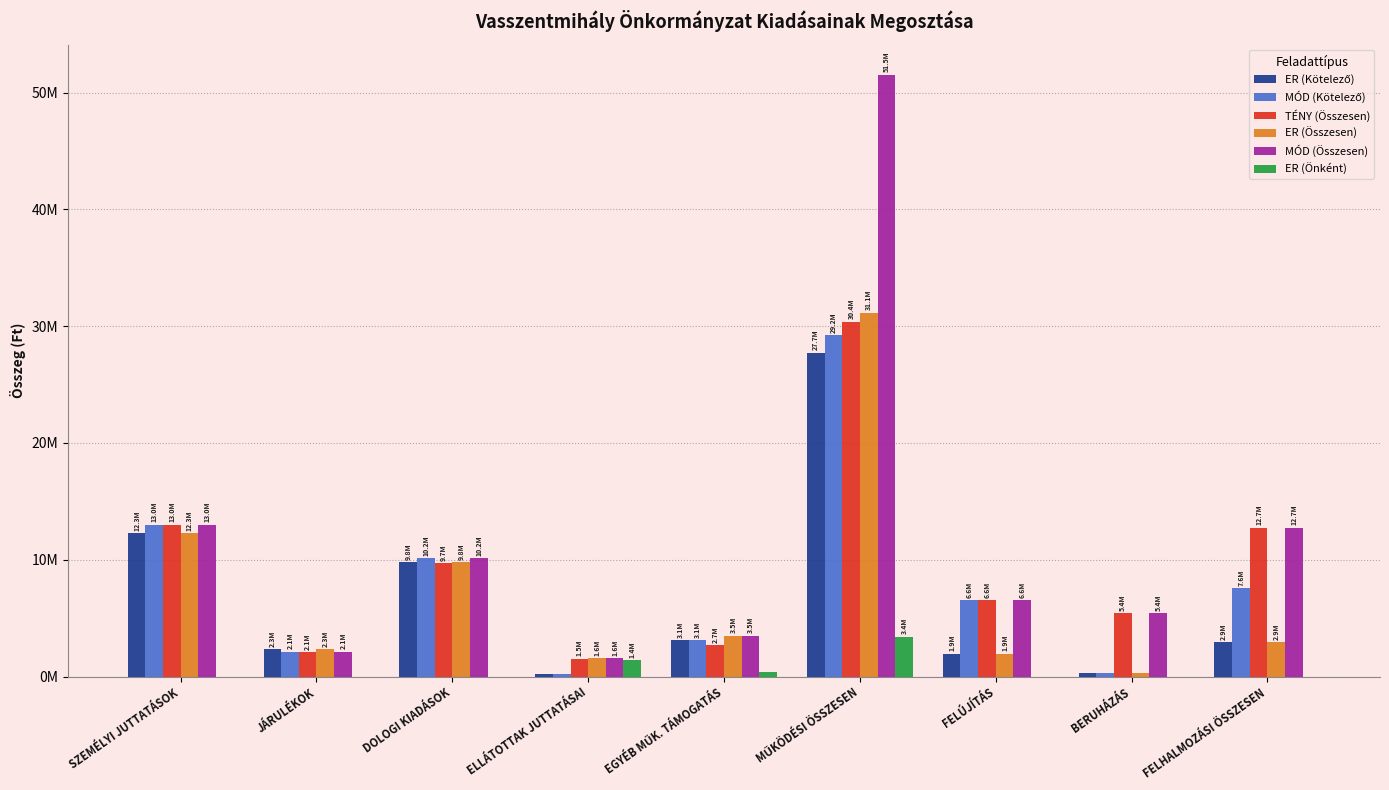

What is the maximum value for MÓD (Kötelező)?

29216659